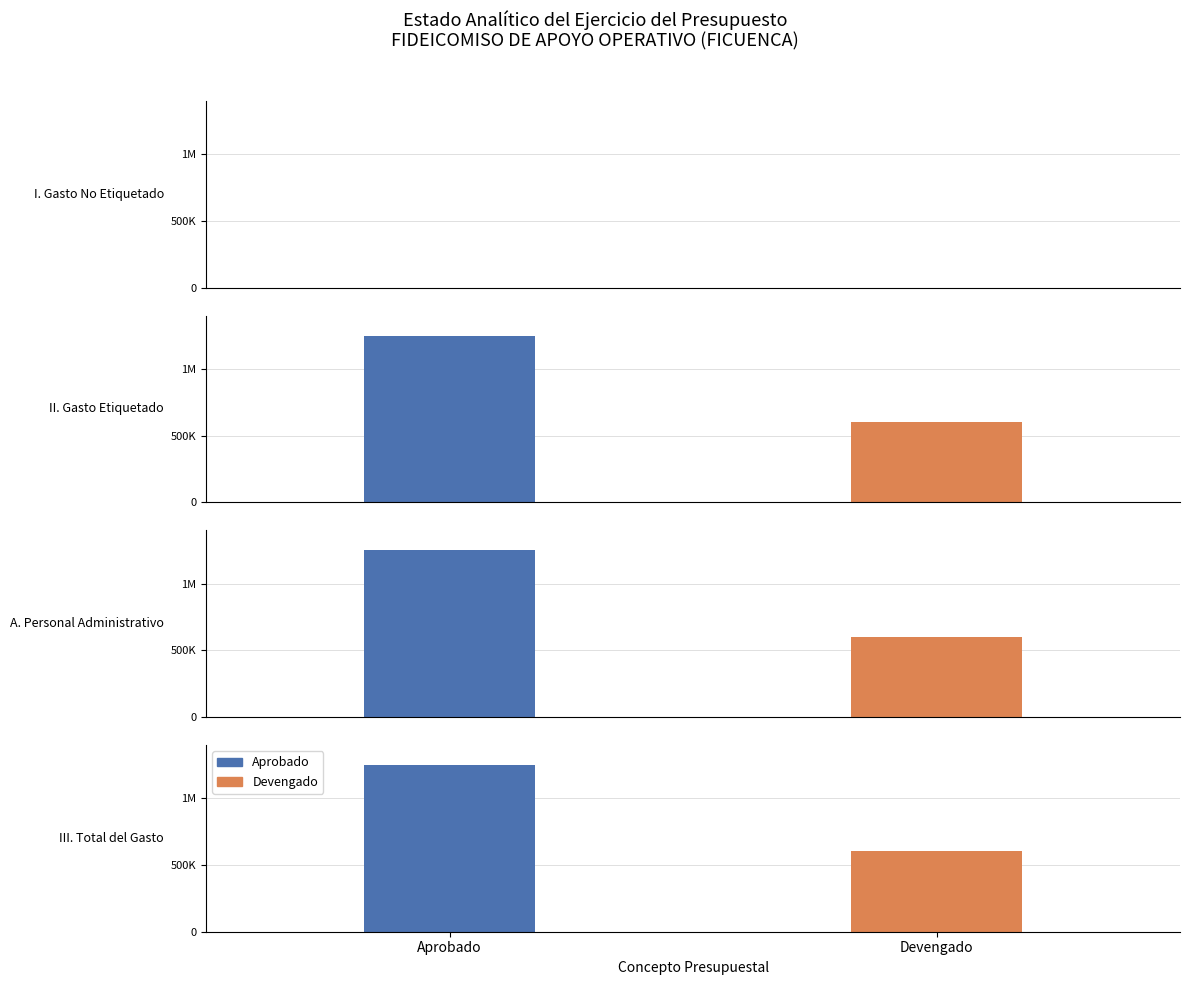

At which label does Devengado reach its peak?

II. Gasto Etiquetado